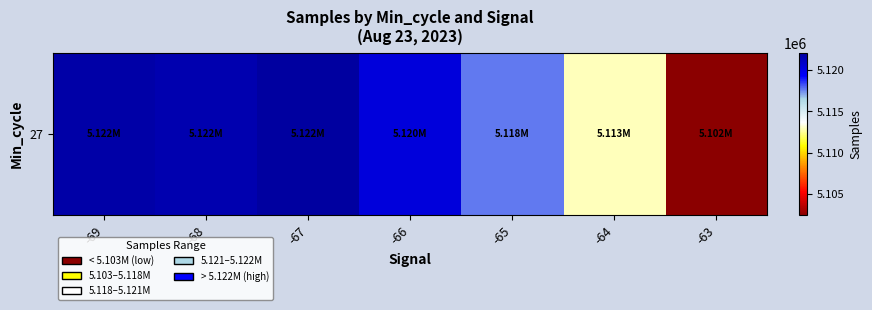

List the labels in order of value, smallest first.

-63, -64, -65, -66, -68, -69, -67